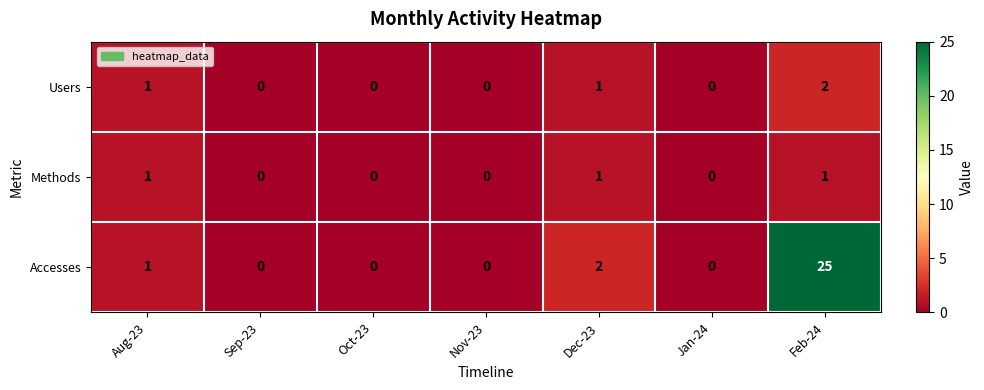

Where is Accesses nearest to the value 12?

Dec-23